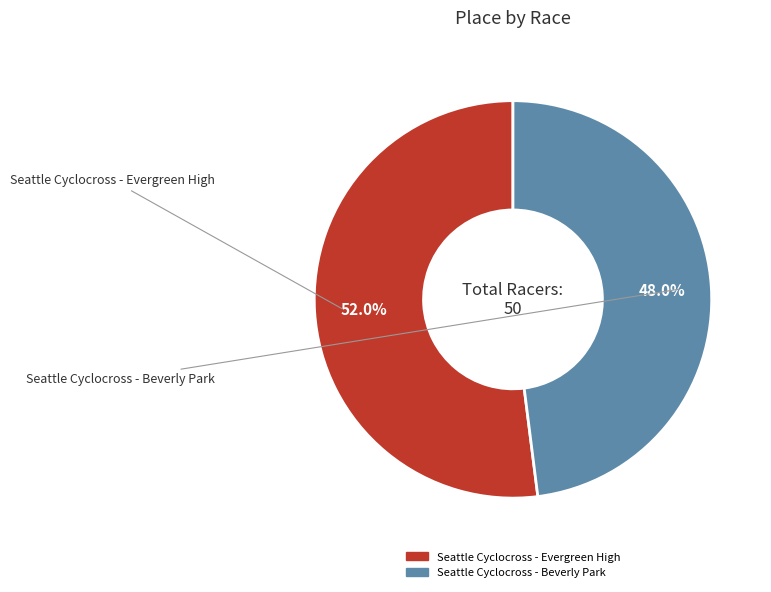

What percentage do Seattle Cyclocross - Beverly Park and Seattle Cyclocross - Evergreen High together represent?

100.0%